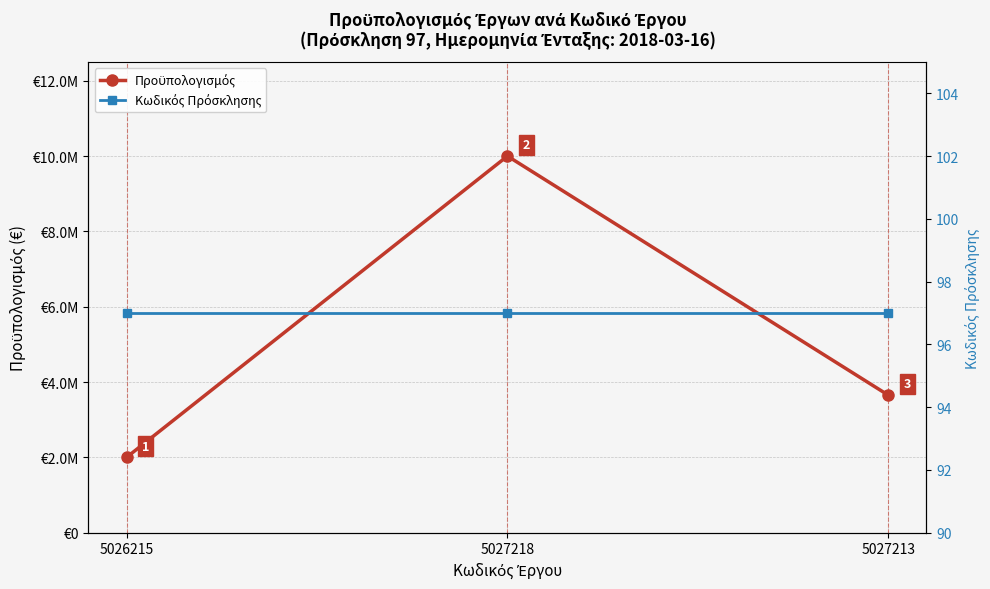

What is the difference between the maximum and minimum values in the Προϋπολογισμός series?

8000000